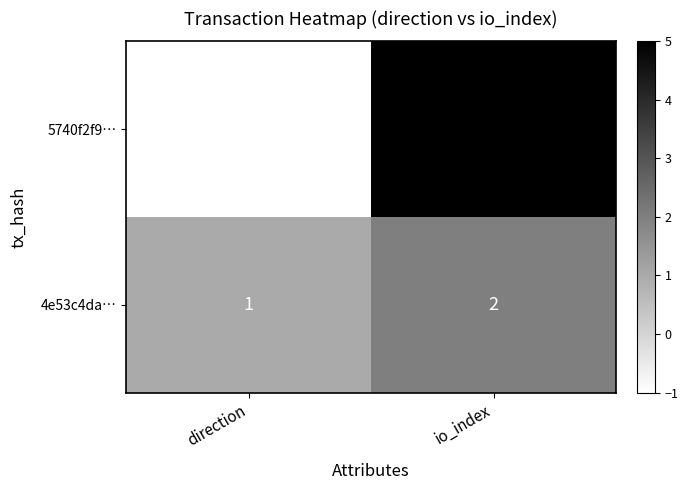

Reading left to right, list all the values displayed in this chart.

5740f2f9…: direction=-1	io_index=5
4e53c4da…: direction=1	io_index=2